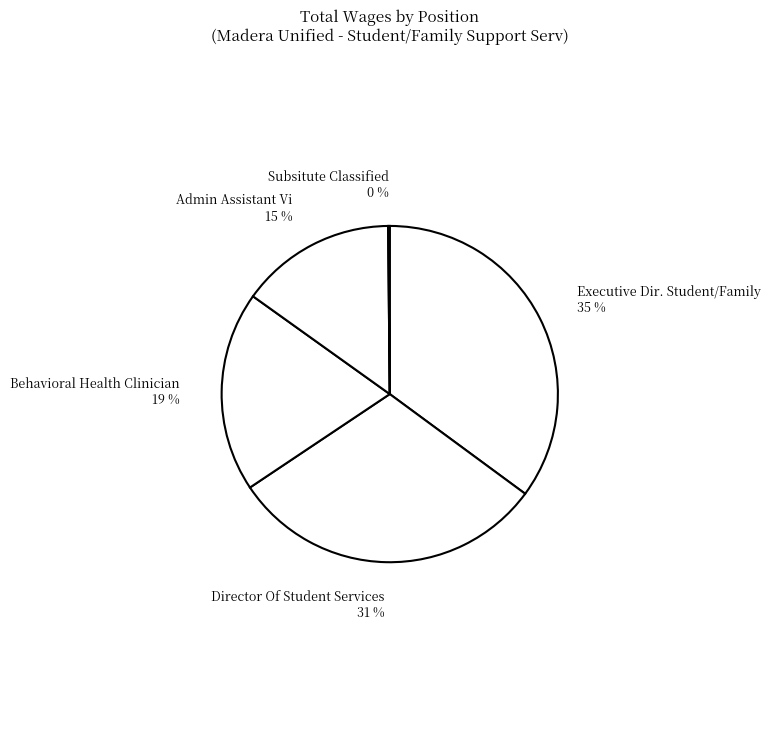

Which category has the smallest portion of the pie?

Subsitute Classified